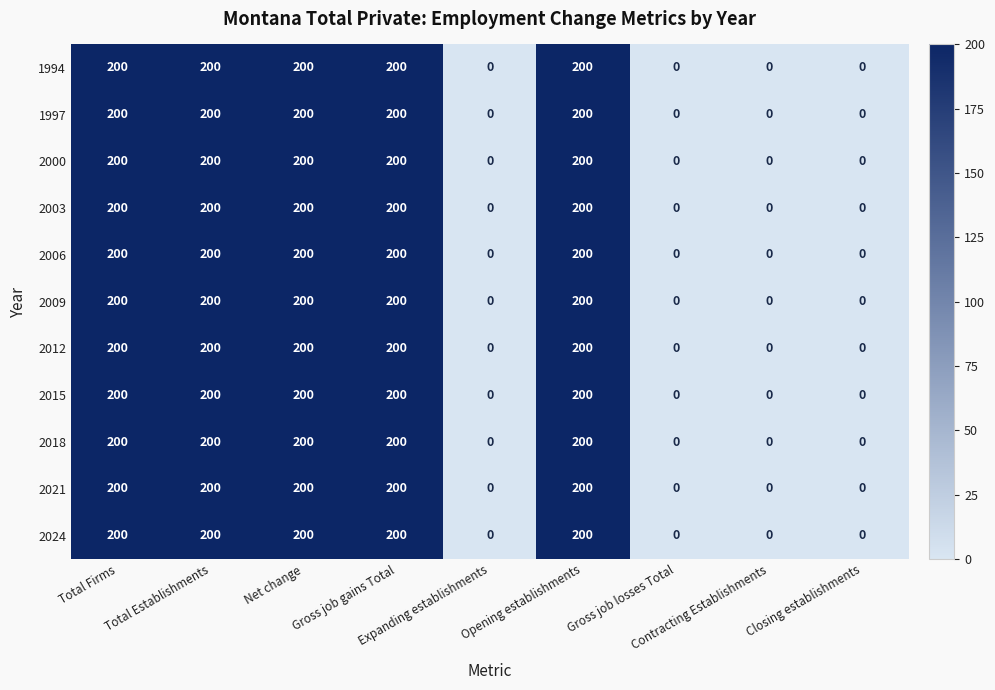

What is the difference between the maximum and minimum values in the 2021 series?

200